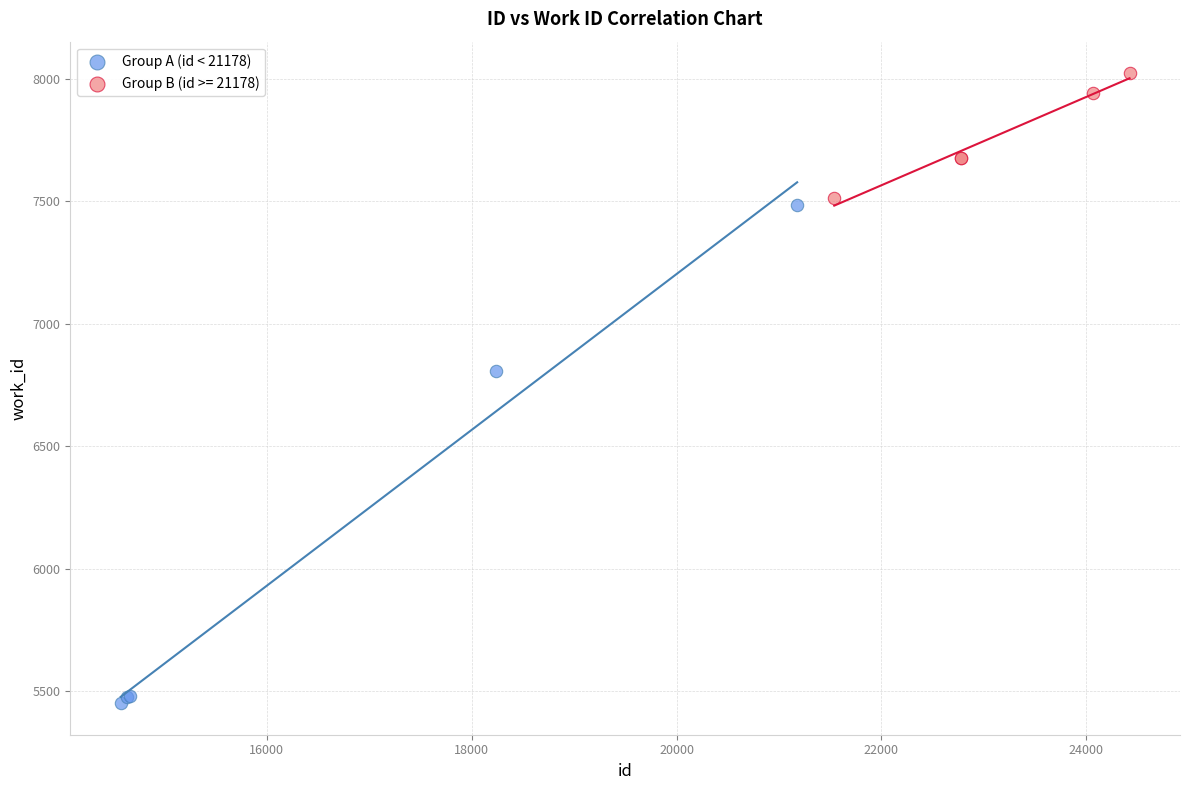

Which series has the largest Y range (max minus min)?

Group A (id < 21178)